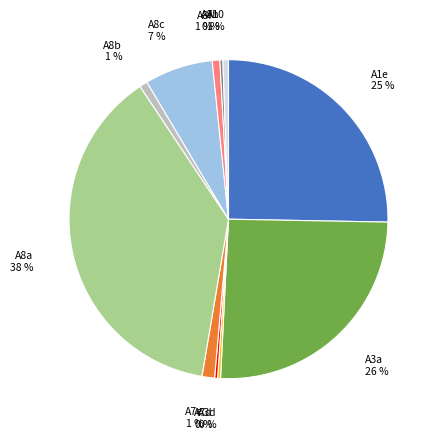

To the nearest percent, what is the average slice percentage?

9%